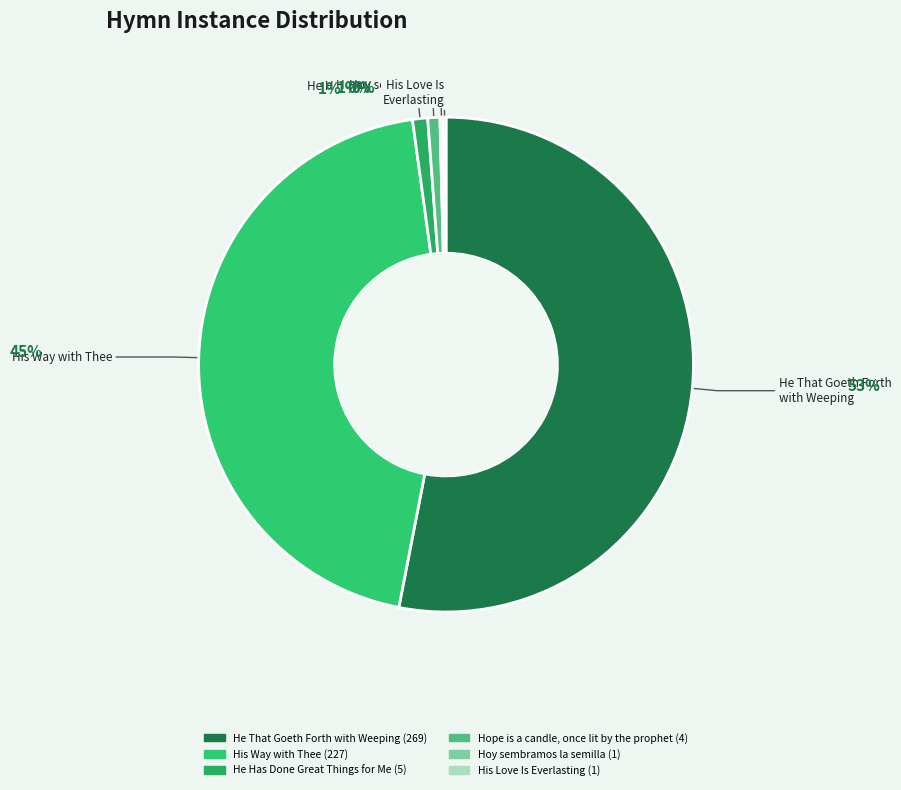

The He That Goeth Forth with Weeping slice represents 53% of the pie. True or false?

True